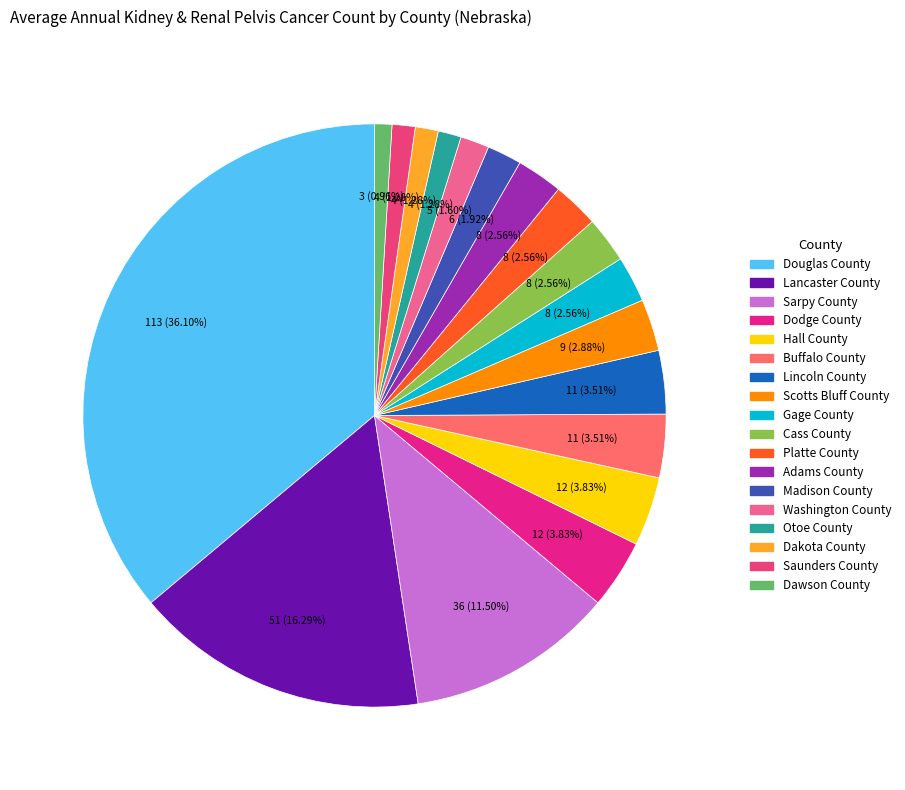

To the nearest percent, what is the combined percentage of Saunders County and Scotts Bluff County?

4%